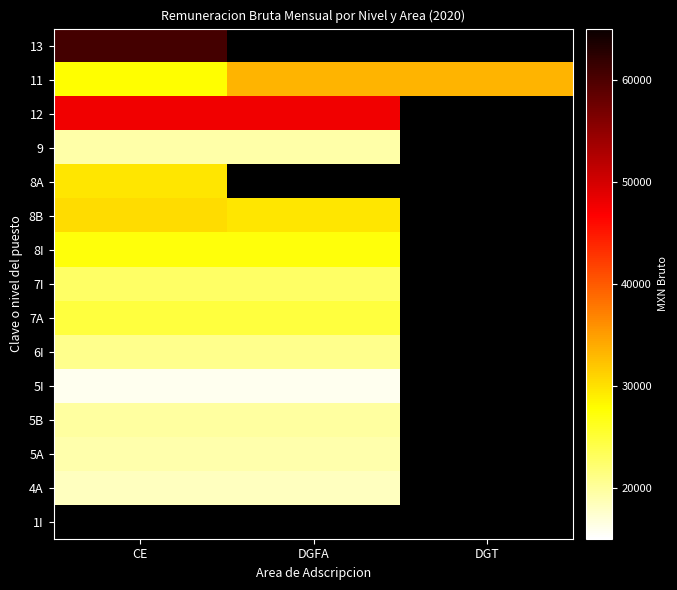

What is the highest value of the 7A series?

24645.7